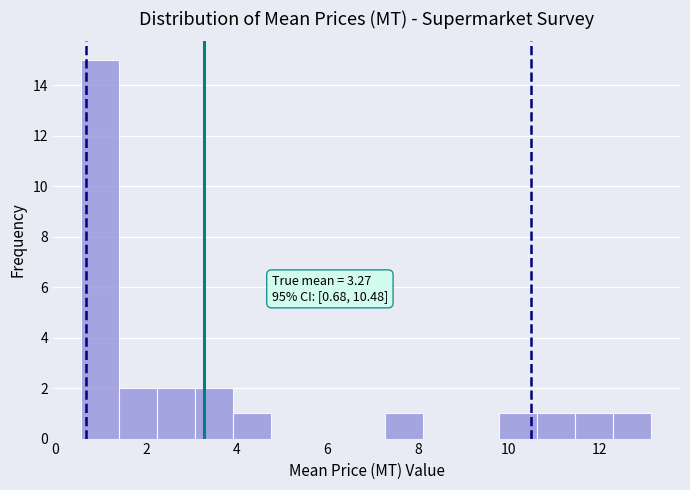

Over which range of the x-axis is the bar tallest?

0.6 to 1.4